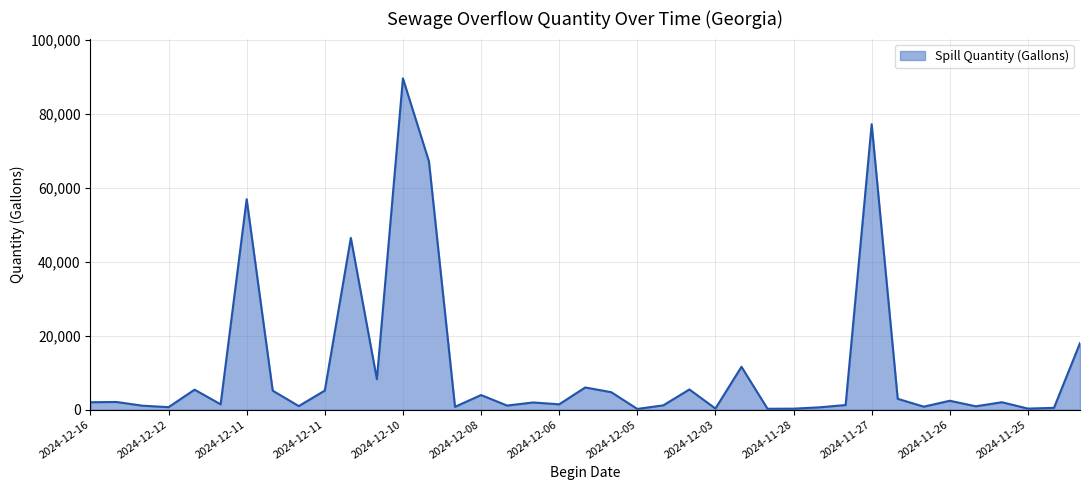

What is the greatest value displayed?

89700